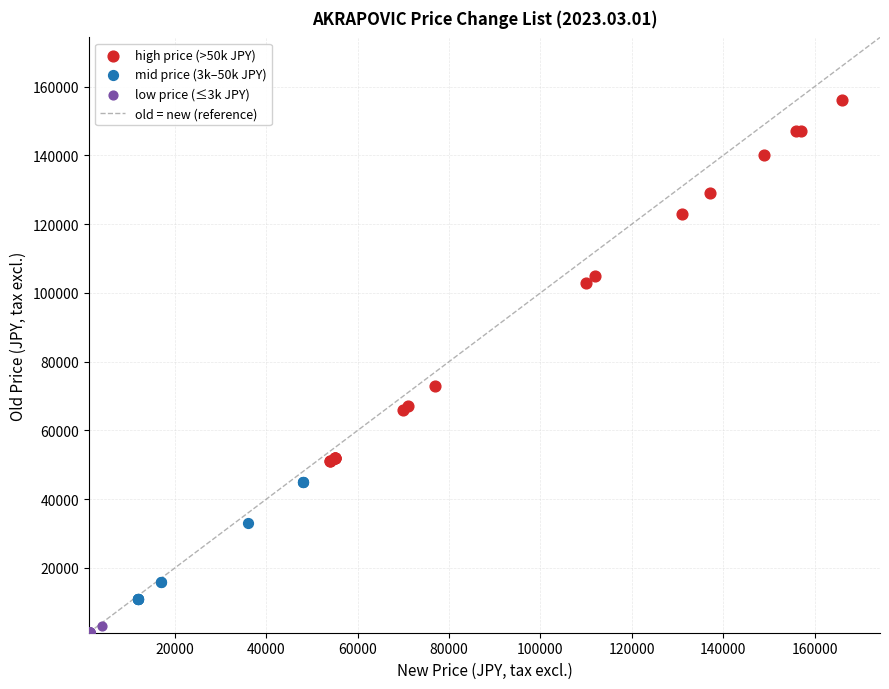

Which series contains the lowest Y value?

low price (≤3k JPY)